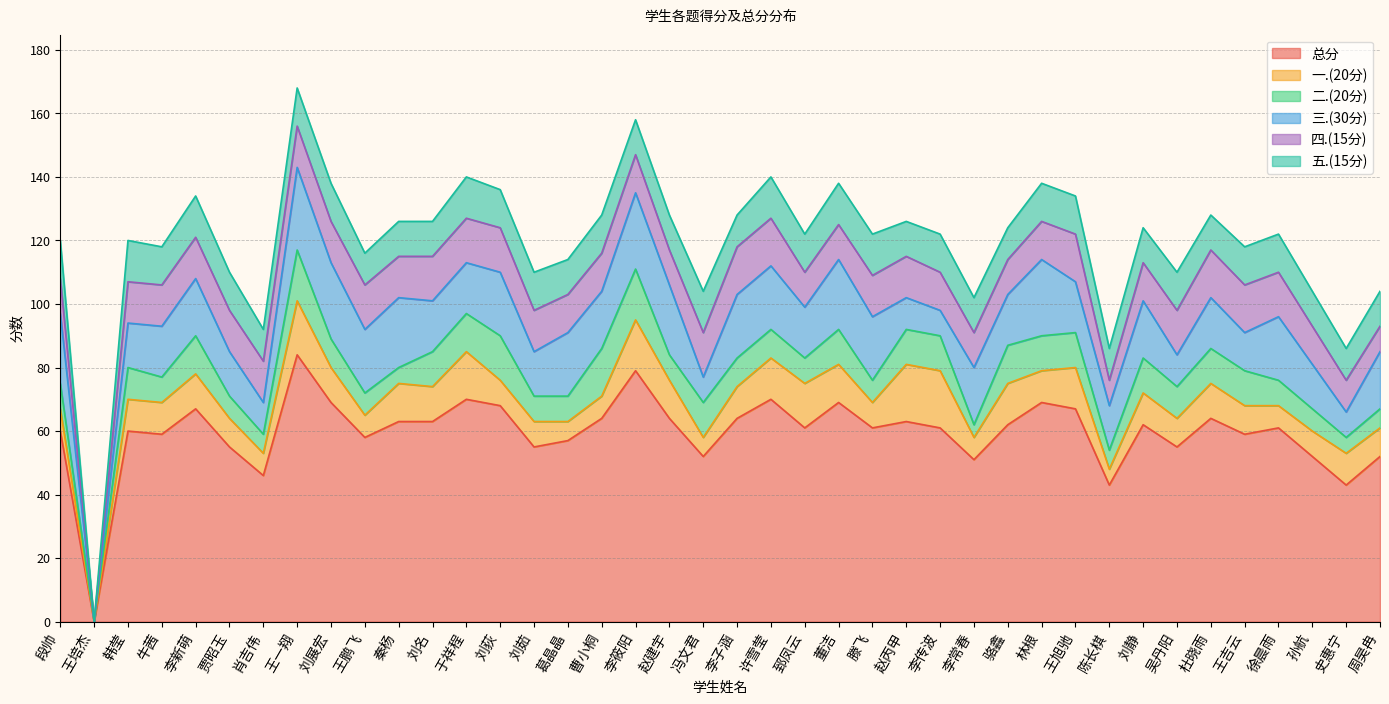

How many data points in 一.(20分) are less than 10?

18